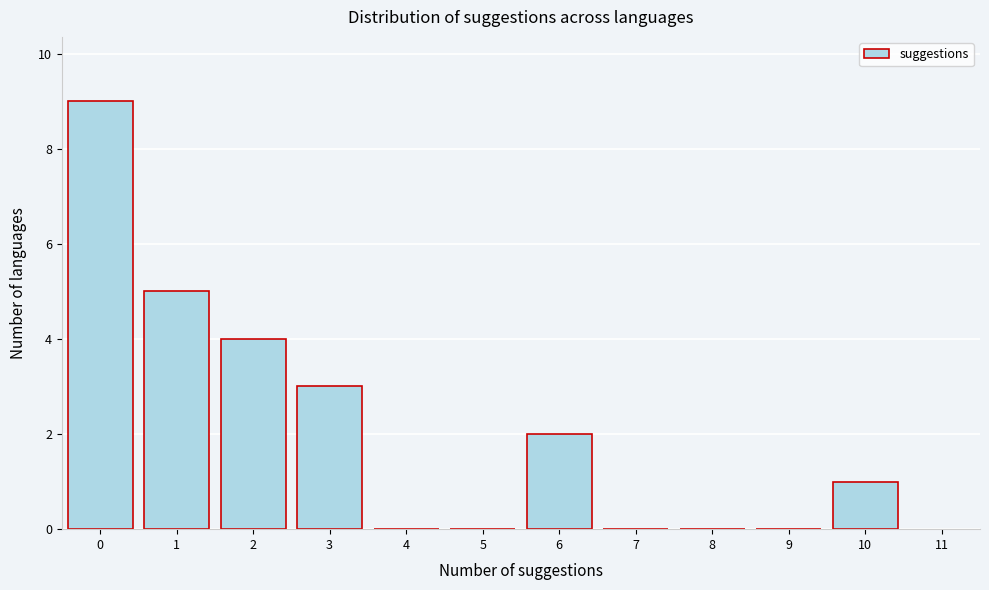

Reading left to right, list every bar in this chart as the range it spans on the x-axis followed by its height. The values are not printed on the chart, so give them approximately, as read against the axis.

-0.5 to 0.5: 9
0.5 to 1.5: 5
1.5 to 2.5: 4
2.5 to 3.5: 3
3.5 to 4.5: 0
4.5 to 5.5: 0
5.5 to 6.5: 2
6.5 to 7.5: 0
7.5 to 8.5: 0
8.5 to 9.5: 0
9.5 to 10.5: 1